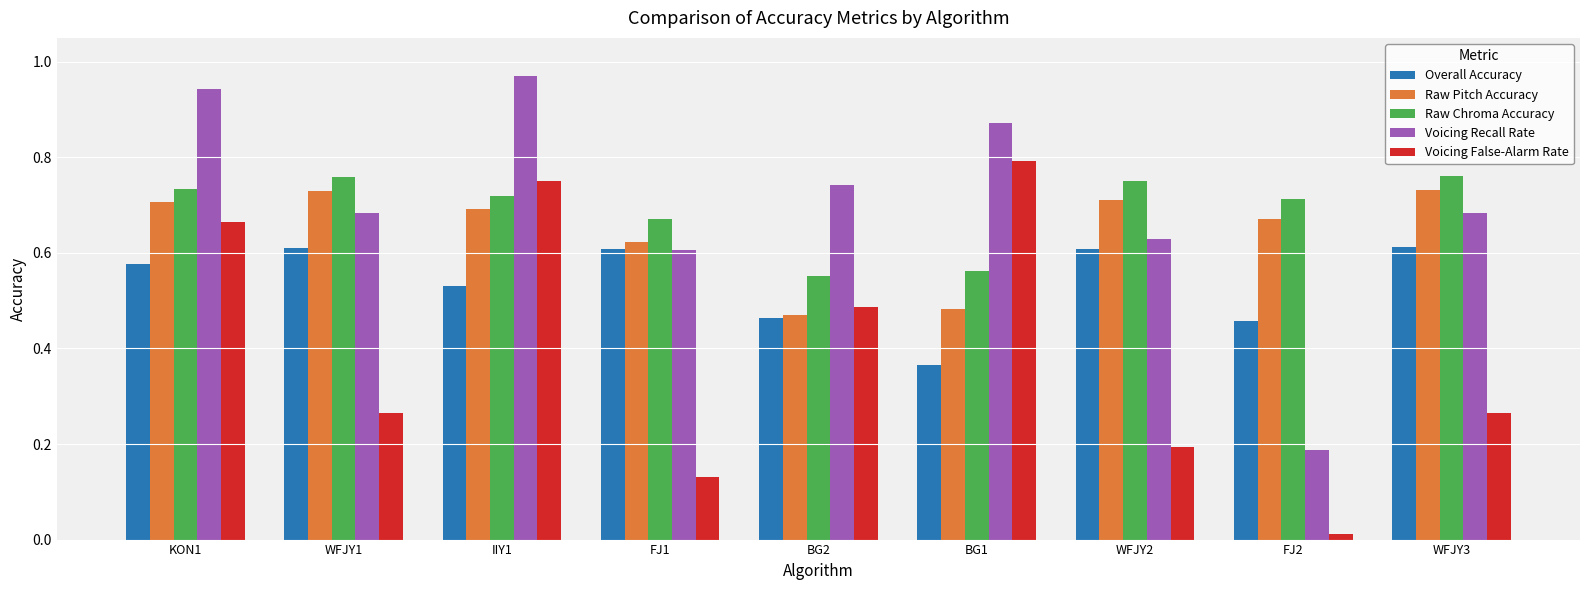

What is the label of the 7th bar from the left?

WFJY2